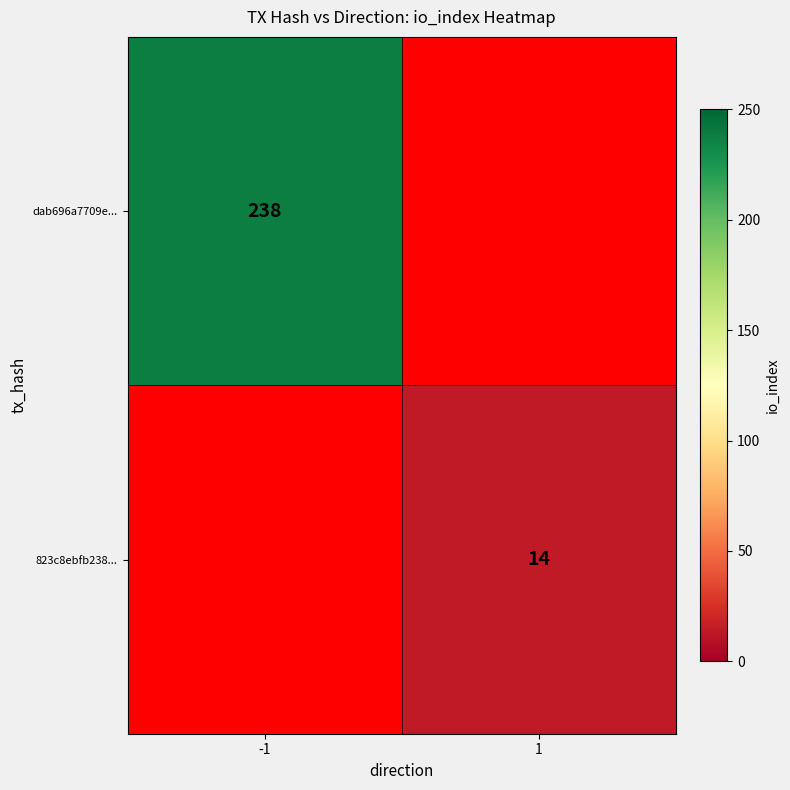

The value of dab696a7709e... at -1 is 238. True or false?

True